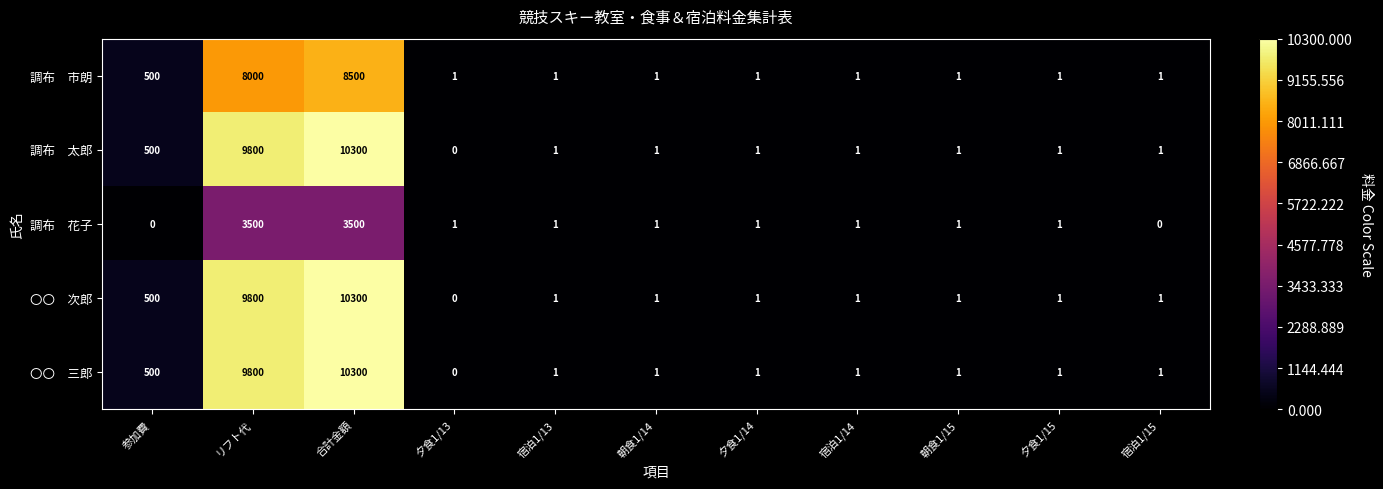

What is the total value across all series at 参加費?

2000